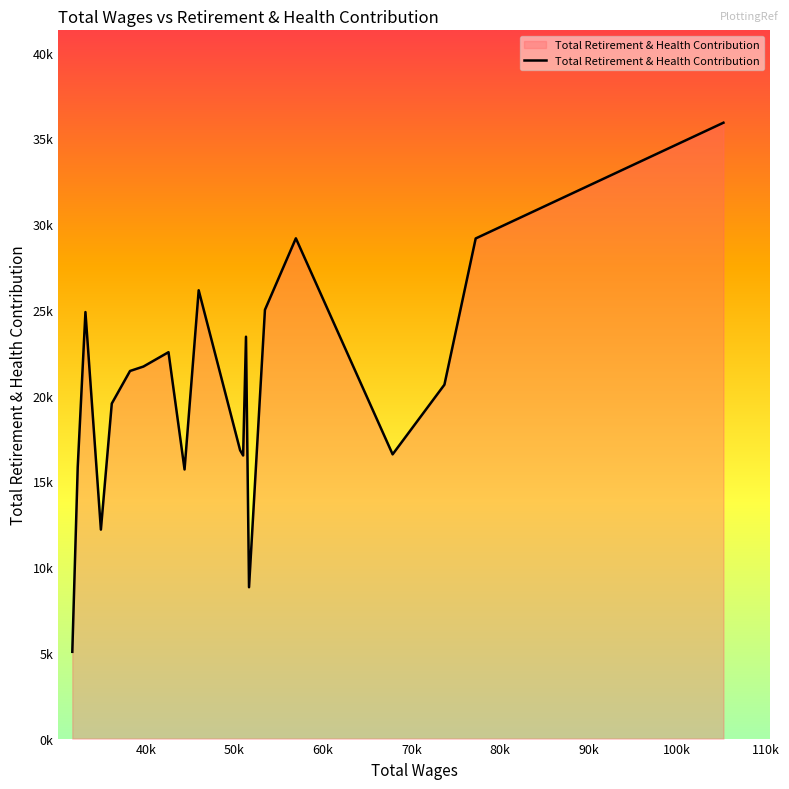

Is this an area chart (filled region under the line)?

Yes